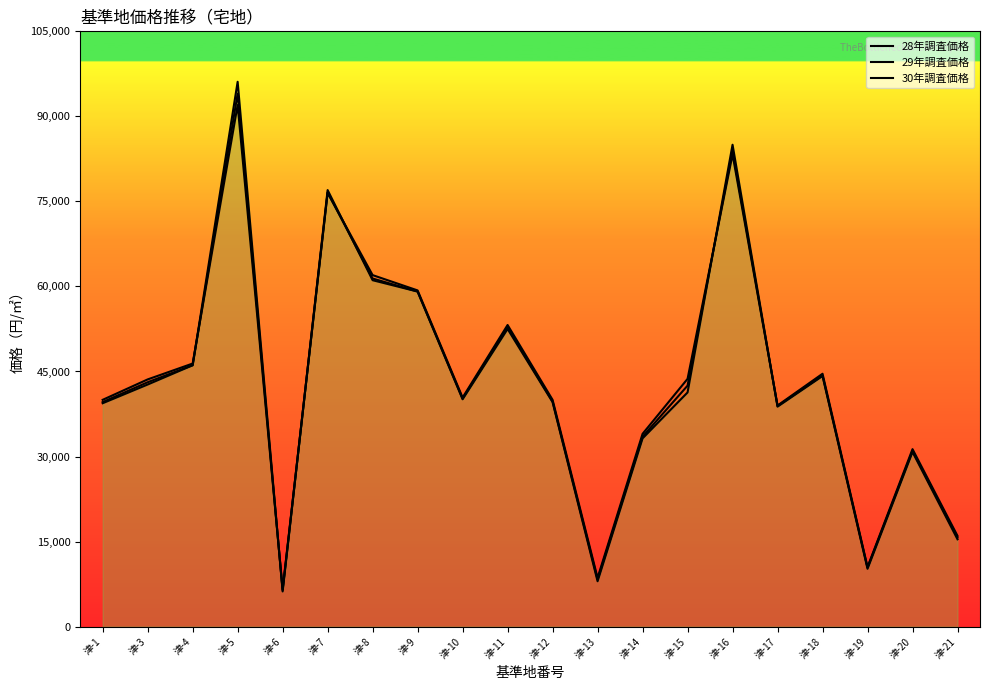

How many data points in 29年調査価格 are above 42500?

9